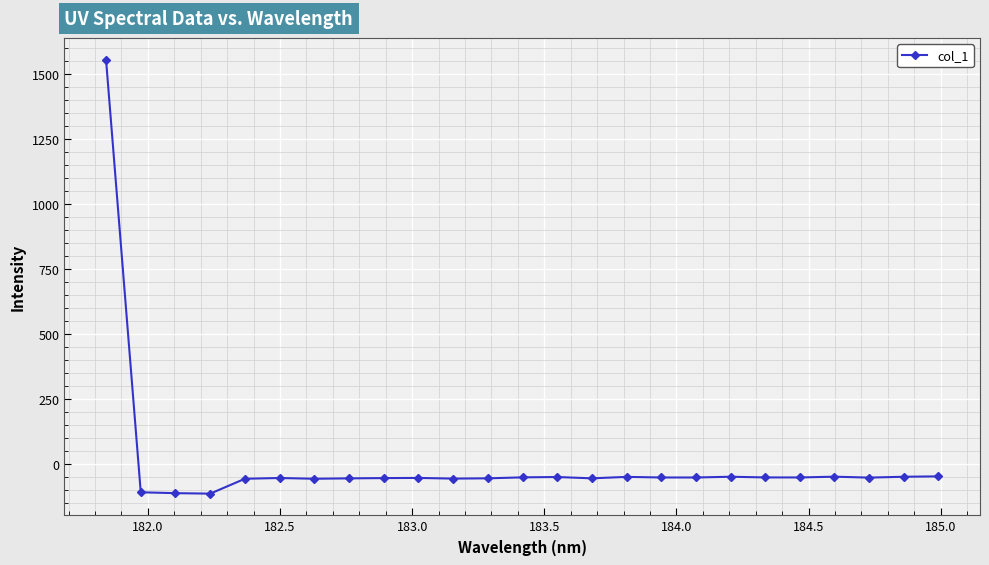

What is the difference between the maximum and second lowest values?

1669.5